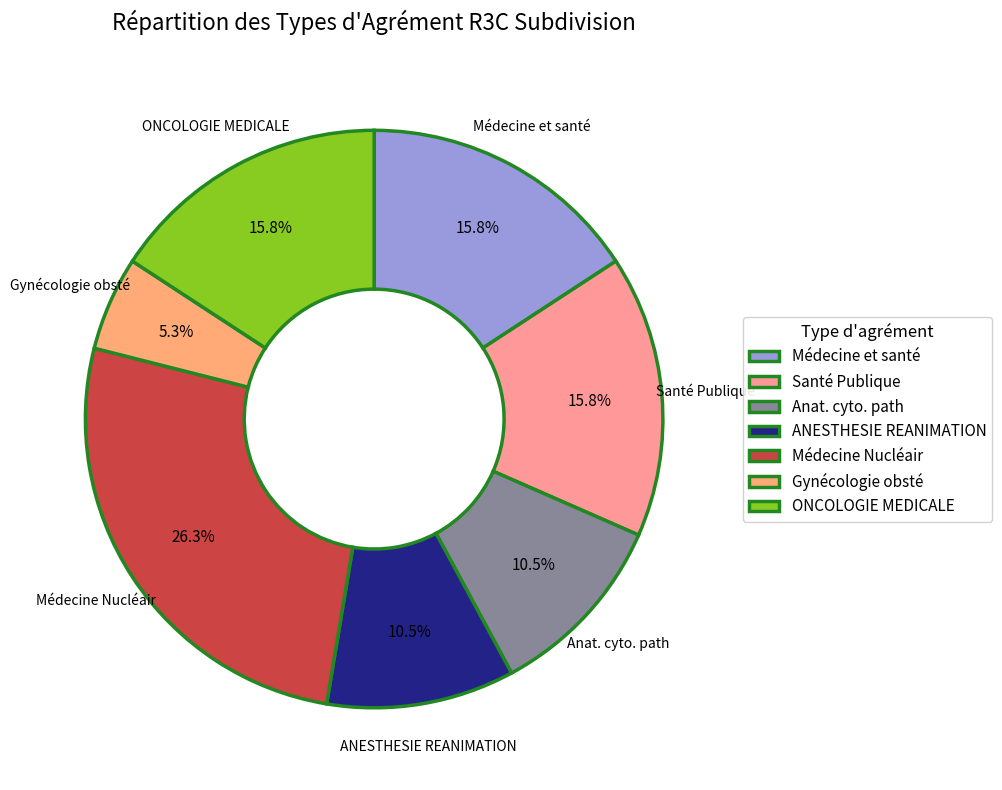

Which category has the biggest portion of the pie?

Médecine Nucléair